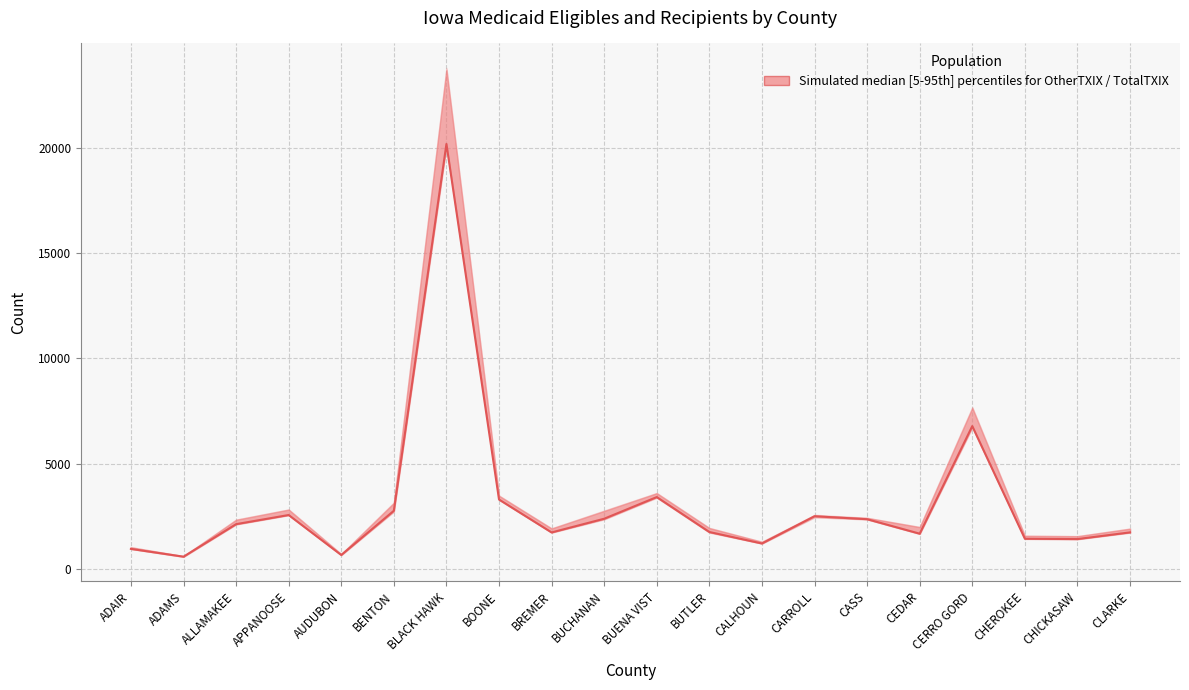

At which label is the value closest to 10384?

CERRO GORD